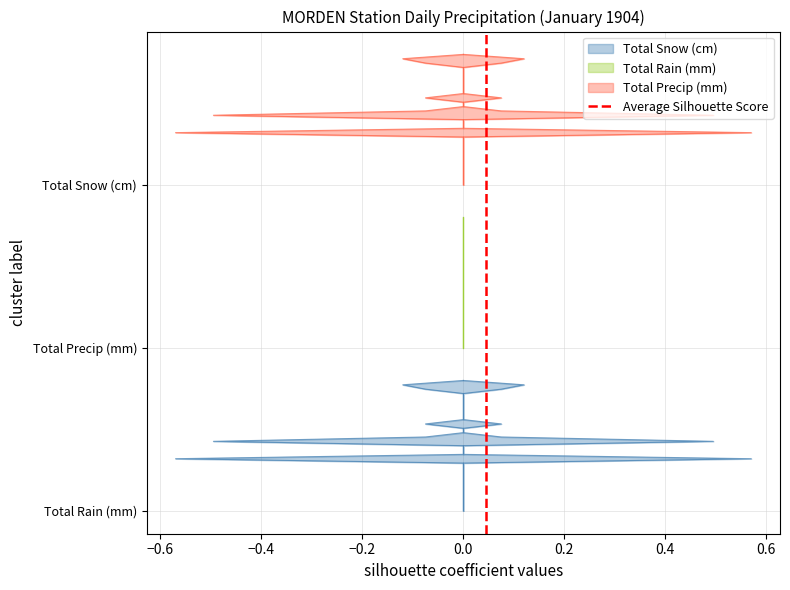

Is this an area chart (filled region under the line)?

No